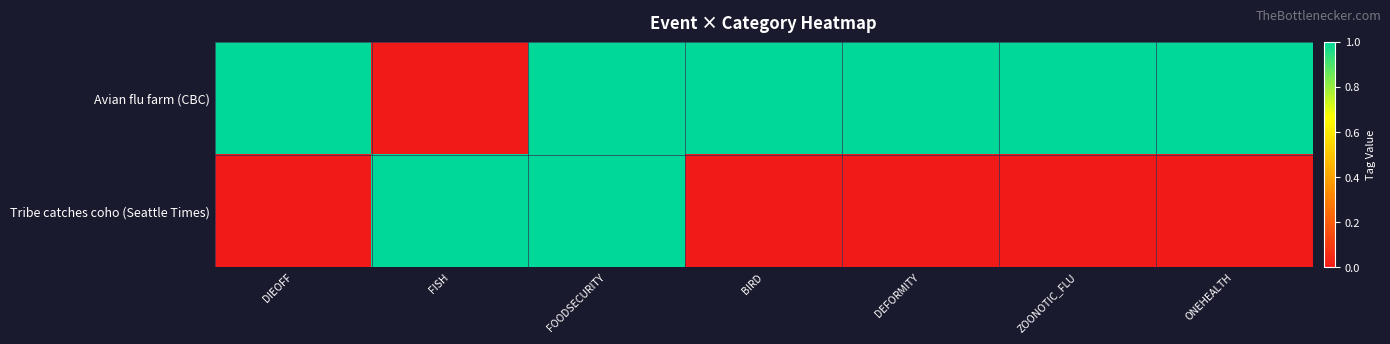

Reading left to right, transcribe all the data shown in this chart.

Avian flu farm (CBC): DIEOFF=1	FISH=0	FOODSECURITY=1	BIRD=1	DEFORMITY=1	ZOONOTIC_FLU=1	ONEHEALTH=1
Tribe catches coho (Seattle Times): DIEOFF=0	FISH=1	FOODSECURITY=1	BIRD=0	DEFORMITY=0	ZOONOTIC_FLU=0	ONEHEALTH=0